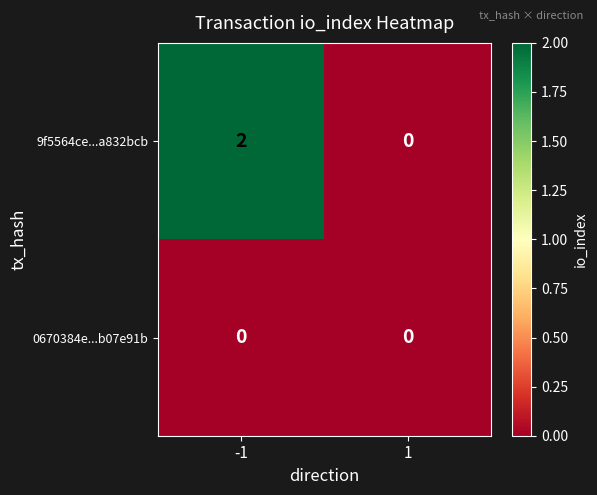

Which series has the largest range (max minus min)?

9f5564ce...a832bcb